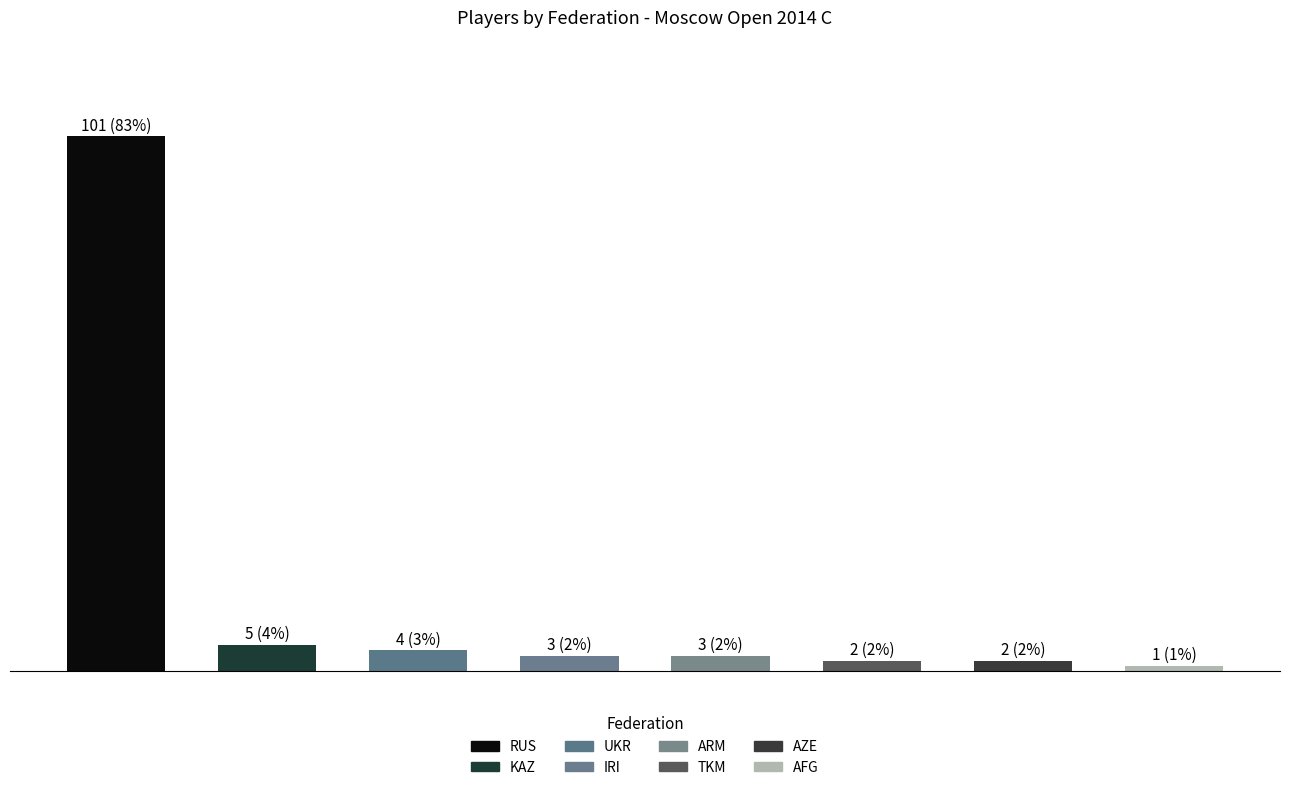

Where does the data first go above 3?

RUS